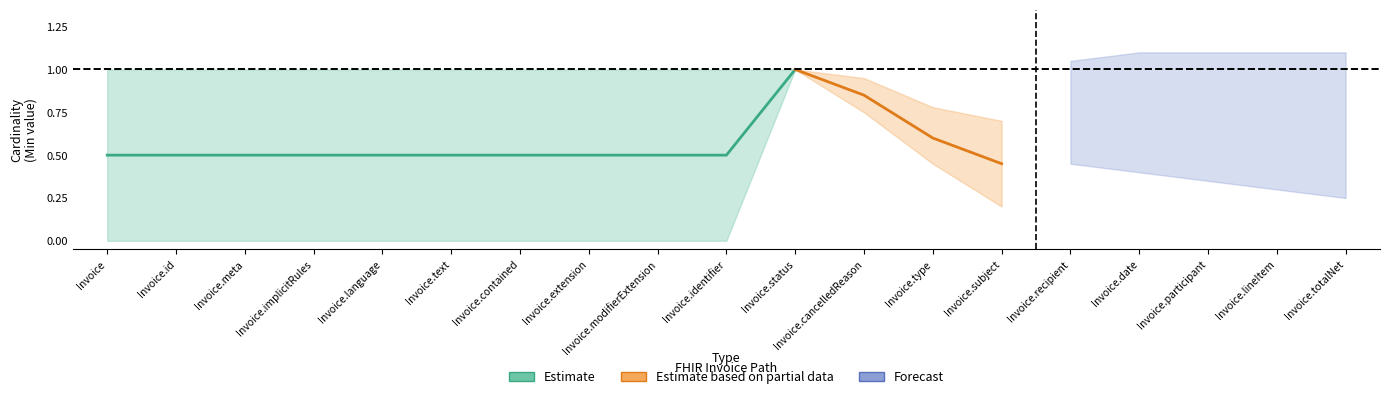

True or false: max_vals and min_vals intersect in this chart.

False